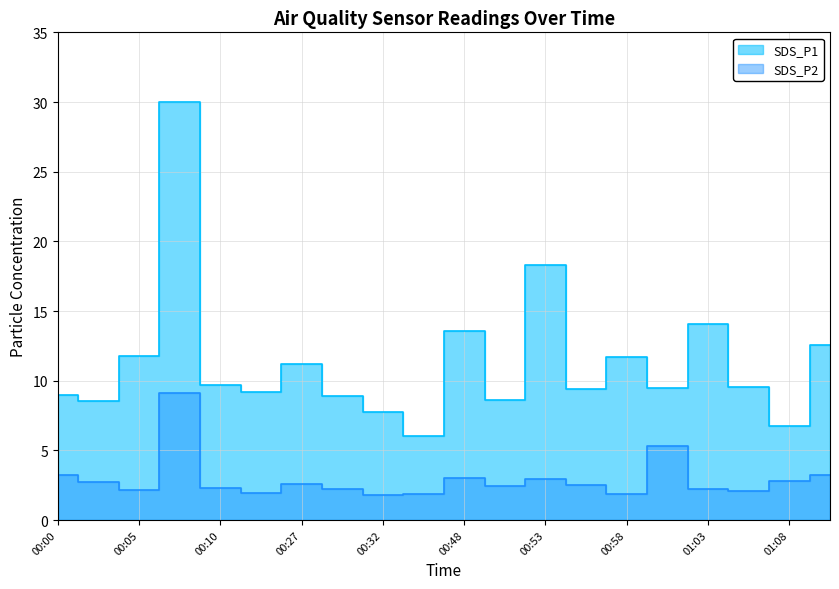

What is the value of the SDS_P1 point at the 16th from the left?

9.5